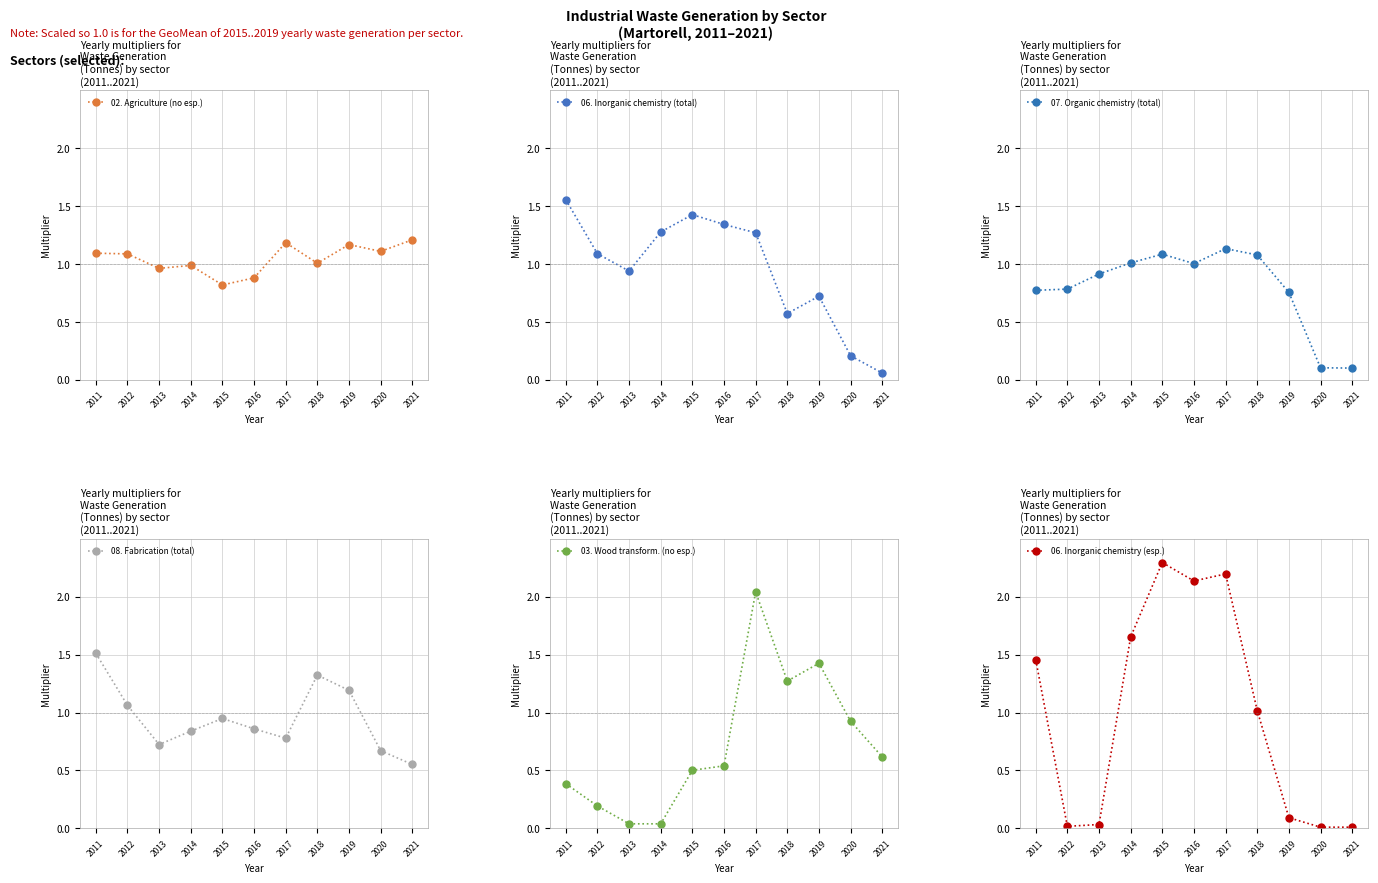

How many lines are shown in the chart?

6